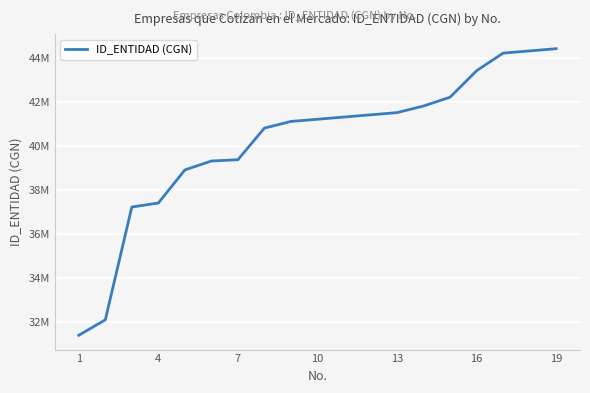

What is the smallest value displayed?

31400000